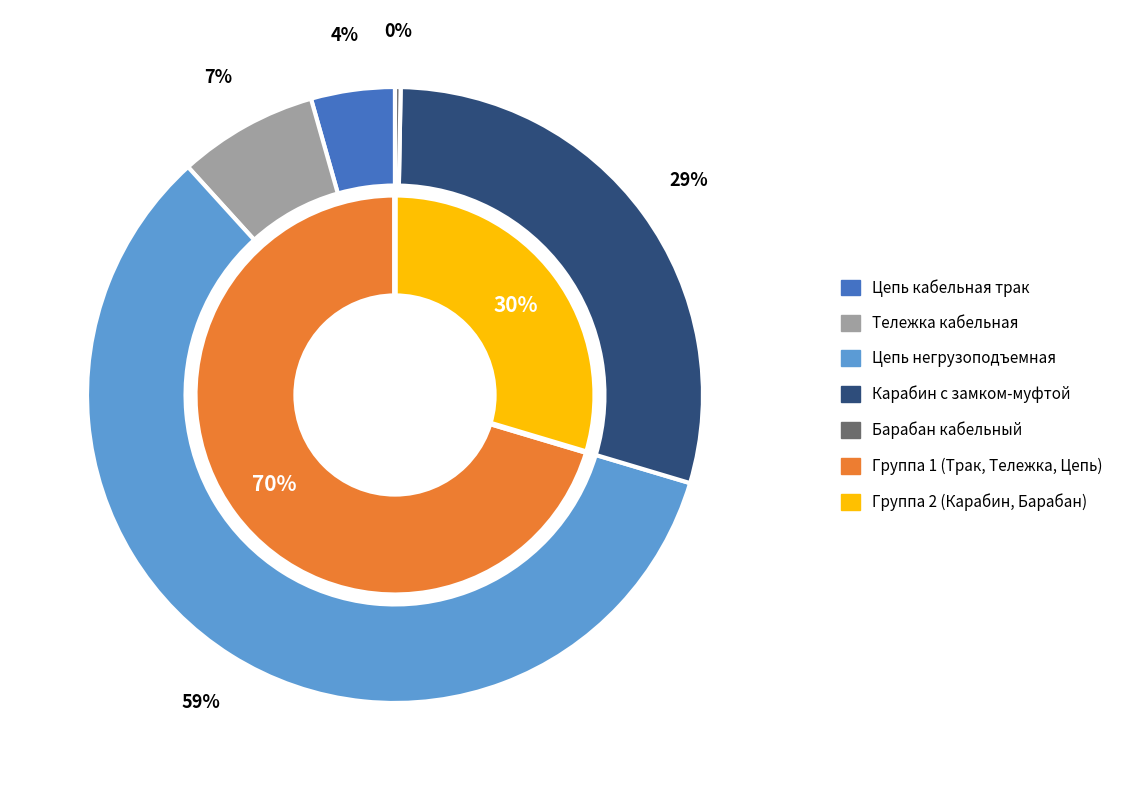

How many segments does this pie chart have?

5